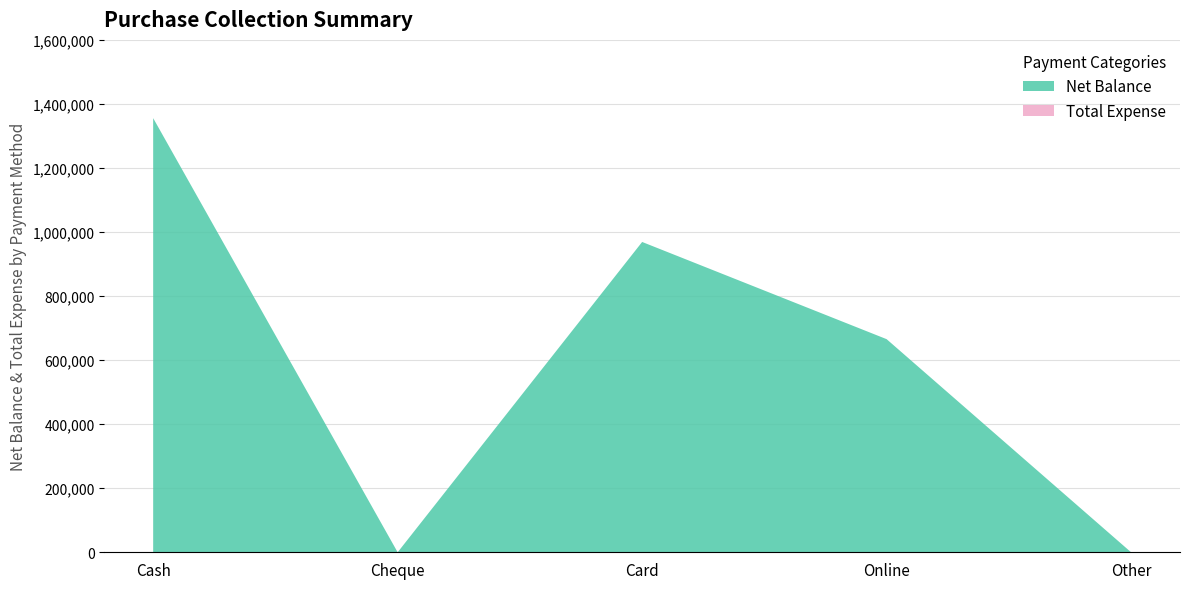

Reading left to right, list all the values displayed in this chart.

Net Balance: Cash=1355648	Cheque=0	Card=969000	Online=665500	Other=0
Total Expense: Cash=0	Cheque=0	Card=0	Online=0	Other=0